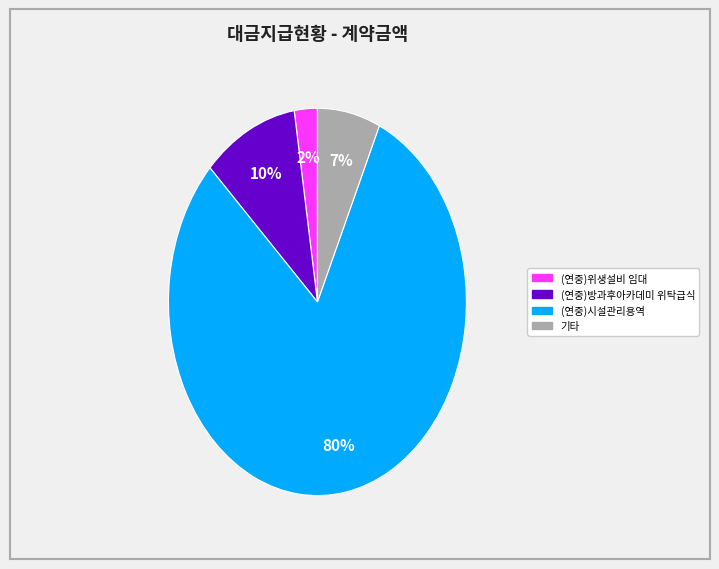

How many segments does this pie chart have?

4